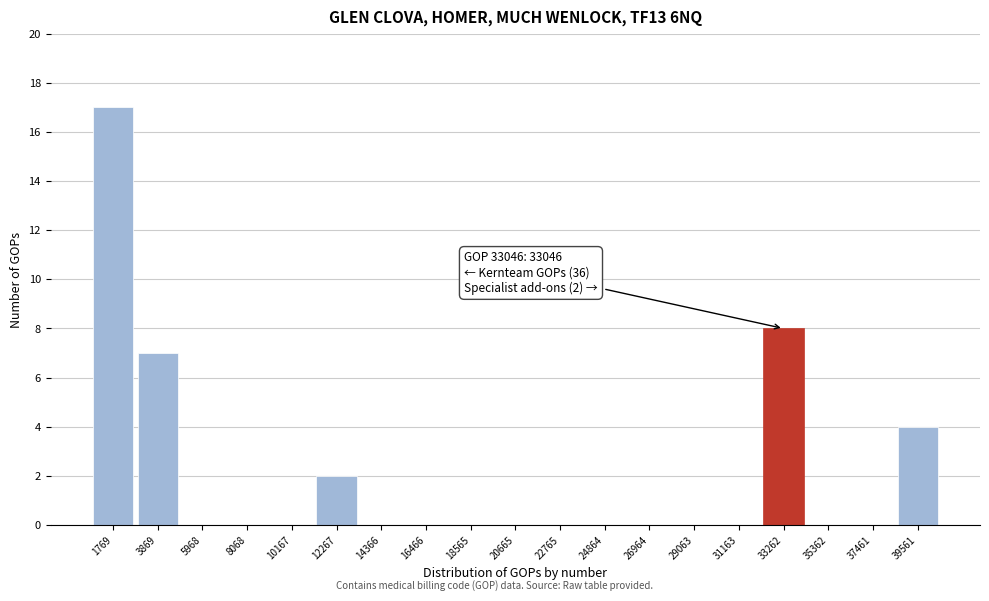

Which range on the x-axis has the tallest bar?

500 to 3000